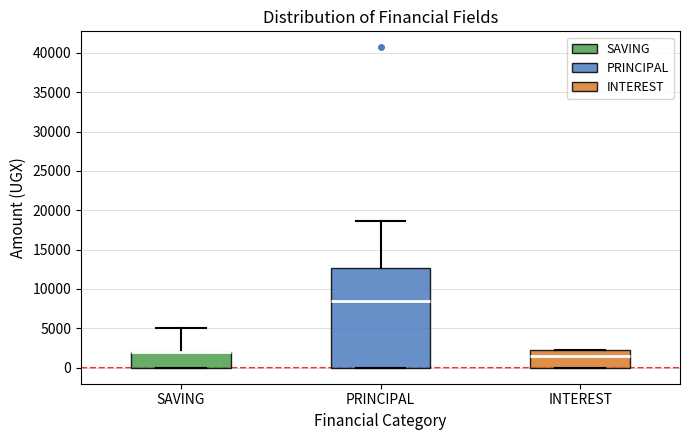

Reading left to right, transcribe this box plot: for each box, give where its median line is, the range the box spans, and where its two whiskers end, as read against the y-axis. The values are not printed on the chart, so give them approximately, as read against the axis.

SAVING: median 2000 (drawn on the box's upper edge), box 0 to 2000, whiskers 0 to 5000
PRINCIPAL: median 8500, box 0 to 12500, whiskers 0 to 18500
INTEREST: median 1500, box 0 to 2500, whiskers 0 to 2500